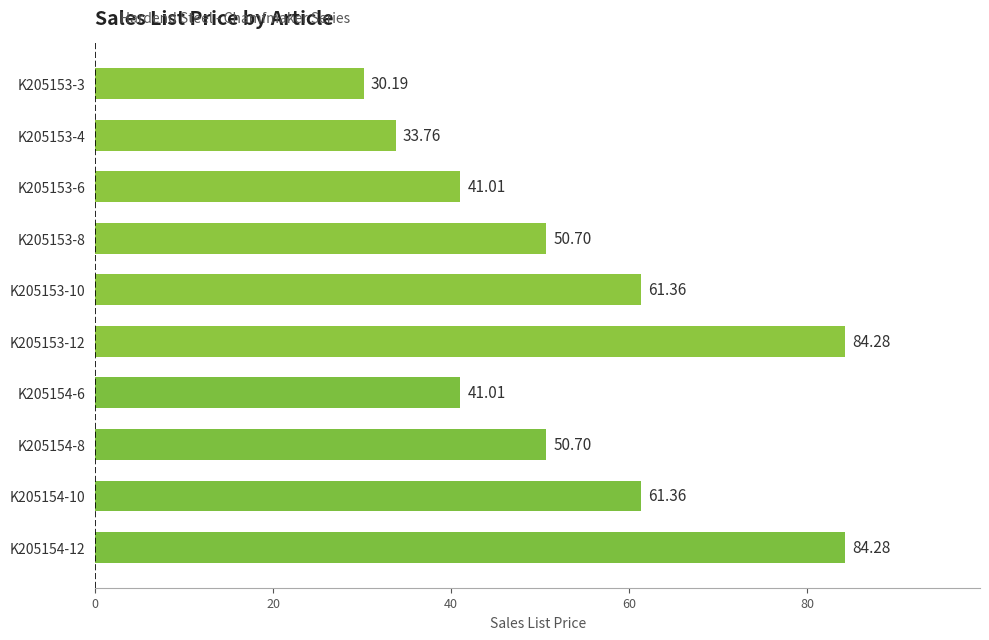

What is the ratio of the value at K205153-3 to the value at K205154-10?

0.5